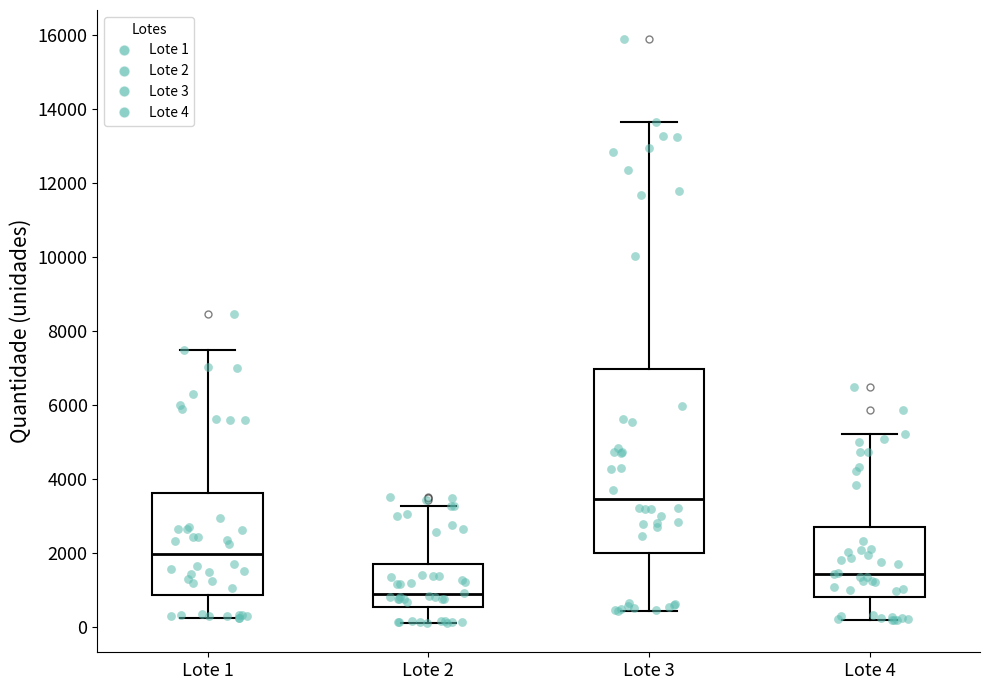

Reading left to right, read every box against the y-axis: the position of its median line, the range the box covers, and the ends of its whiskers. The values are not printed on the chart, so give them approximately, as read against the axis.

Lote 1: median 2000, box 800 to 3600, whiskers 200 to 7400
Lote 2: median 800, box 600 to 1800, whiskers 200 to 3200
Lote 3: median 3400, box 2000 to 7000, whiskers 400 to 13600
Lote 4: median 1400, box 800 to 2600, whiskers 200 to 5200